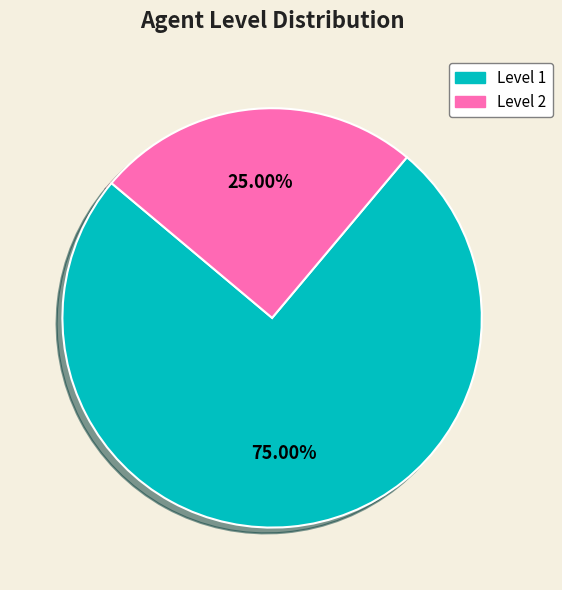

Is there a majority slice in this chart?

Yes